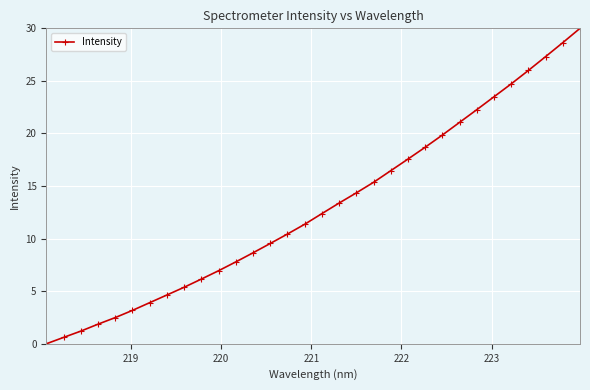

How many lines are shown in the chart?

1